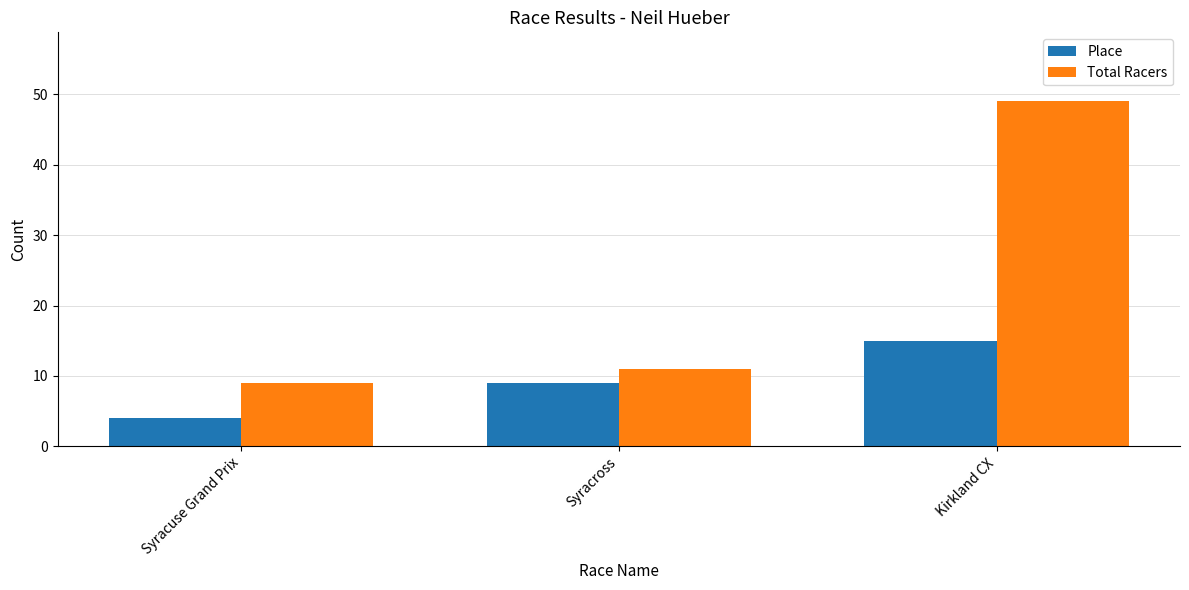

Reading left to right, transcribe all the data shown in this chart.

Place: 4	9	15
Total Racers: 9	11	49